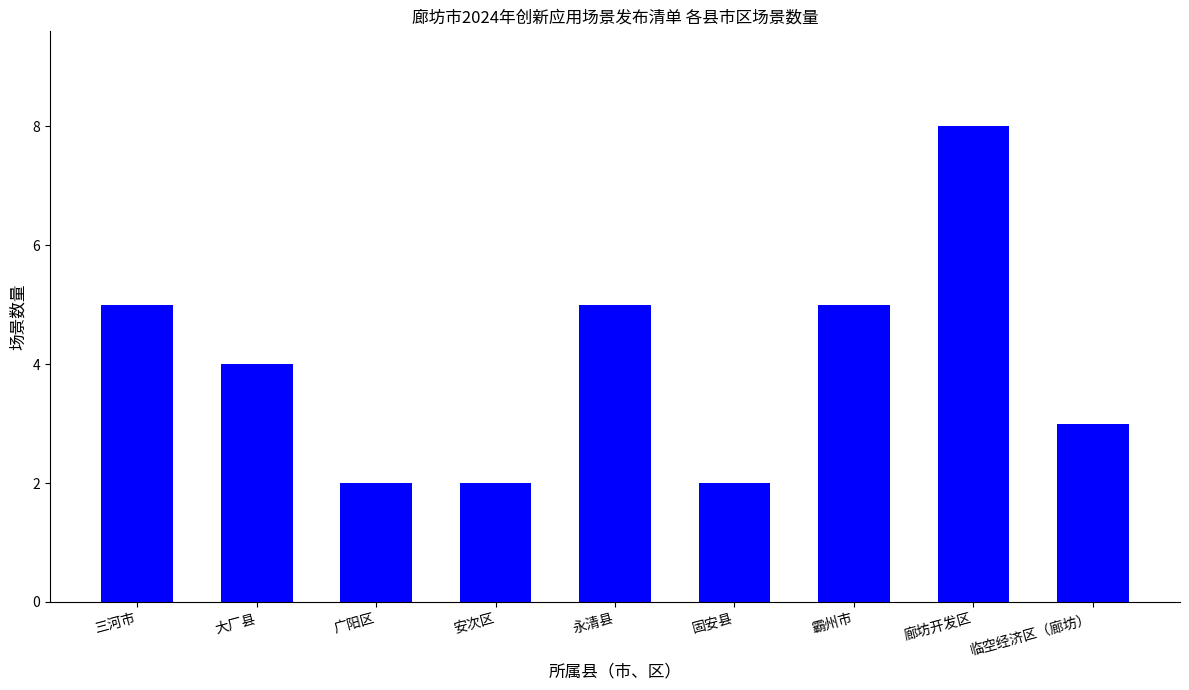

Reading left to right, list all the values displayed in this chart.

三河市=5	大厂县=4	广阳区=2	安次区=2	永清县=5	固安县=2	霸州市=5	廊坊开发区=8	临空经济区（廊坊）=3